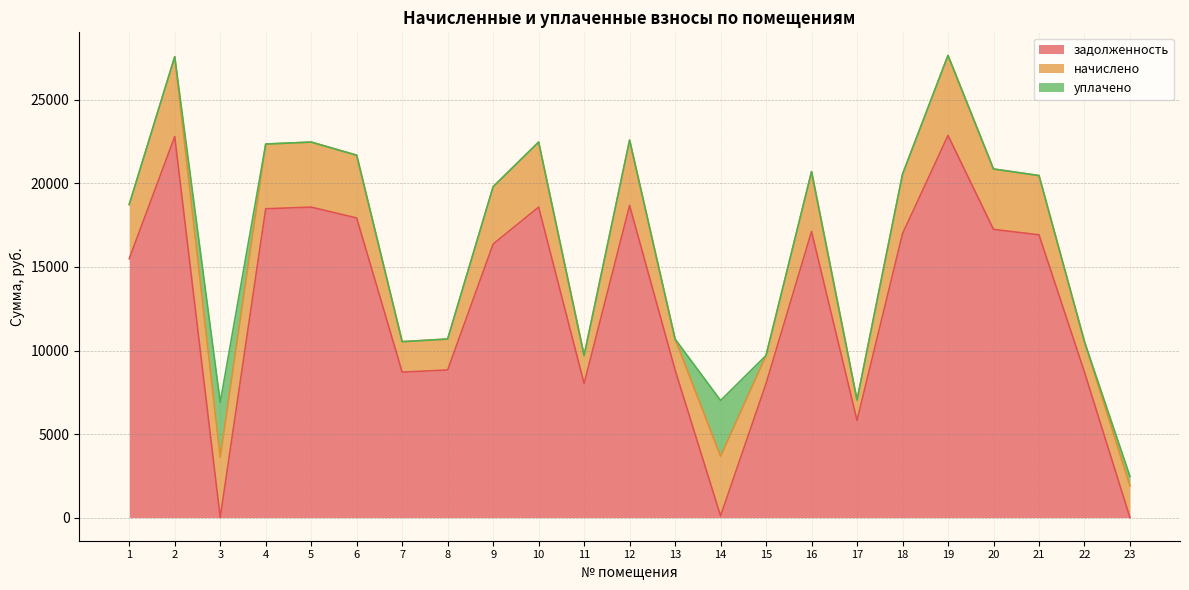

What is the sum of the начислено values at 19 and 3?

8403.0